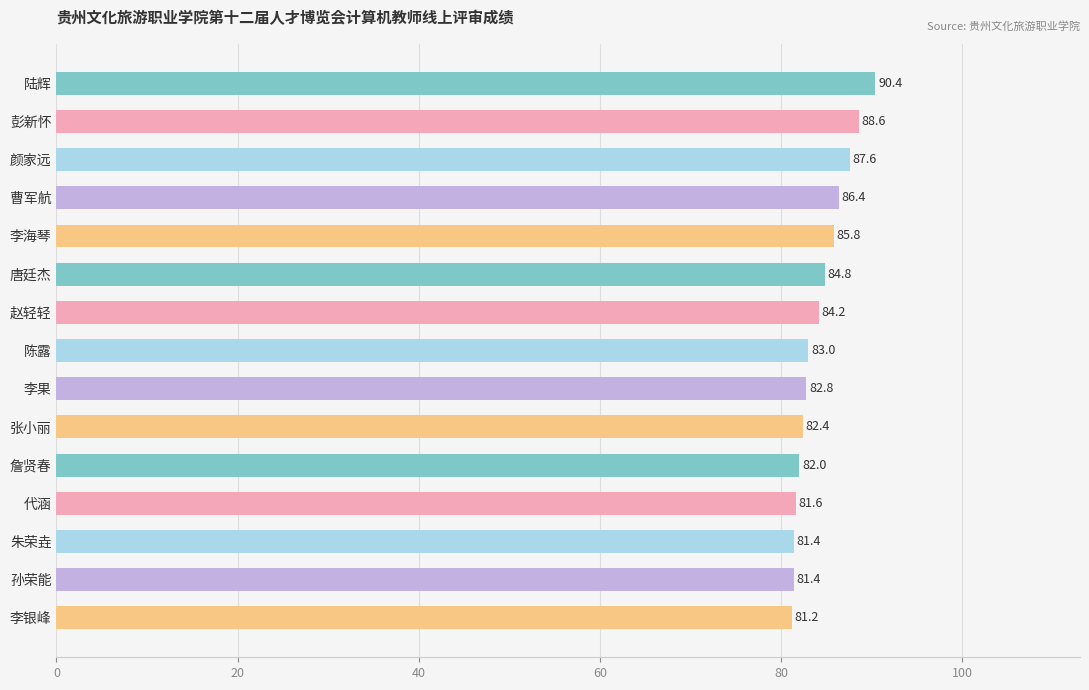

What is the difference between the maximum and second lowest values?

9.0